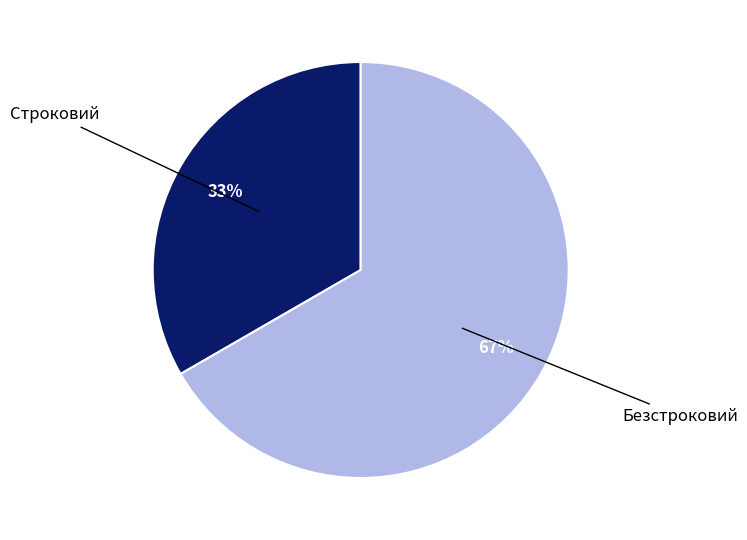

Is it true that Безстроковий is 67% of the pie?

True